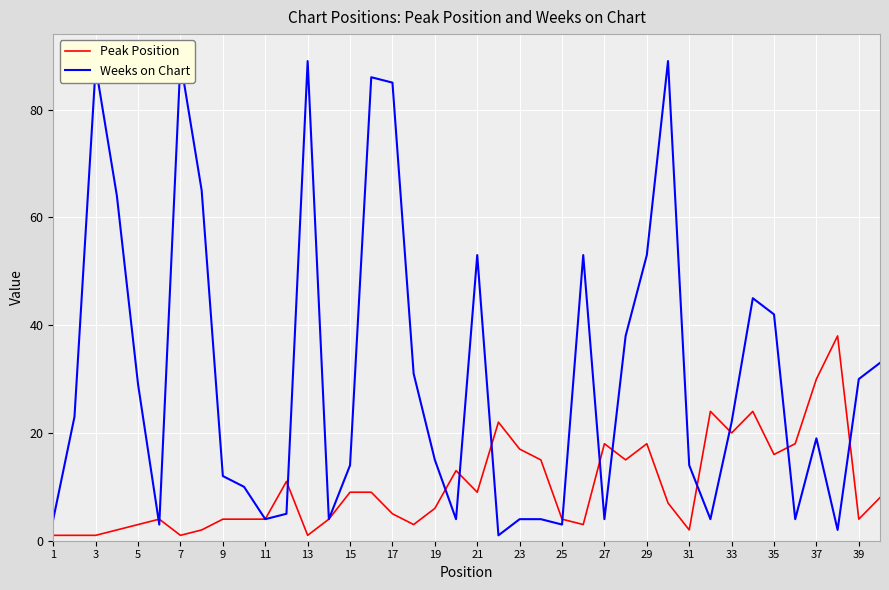

Rank the series by their average value, from highest to lowest.

Weeks on Chart, Peak Position